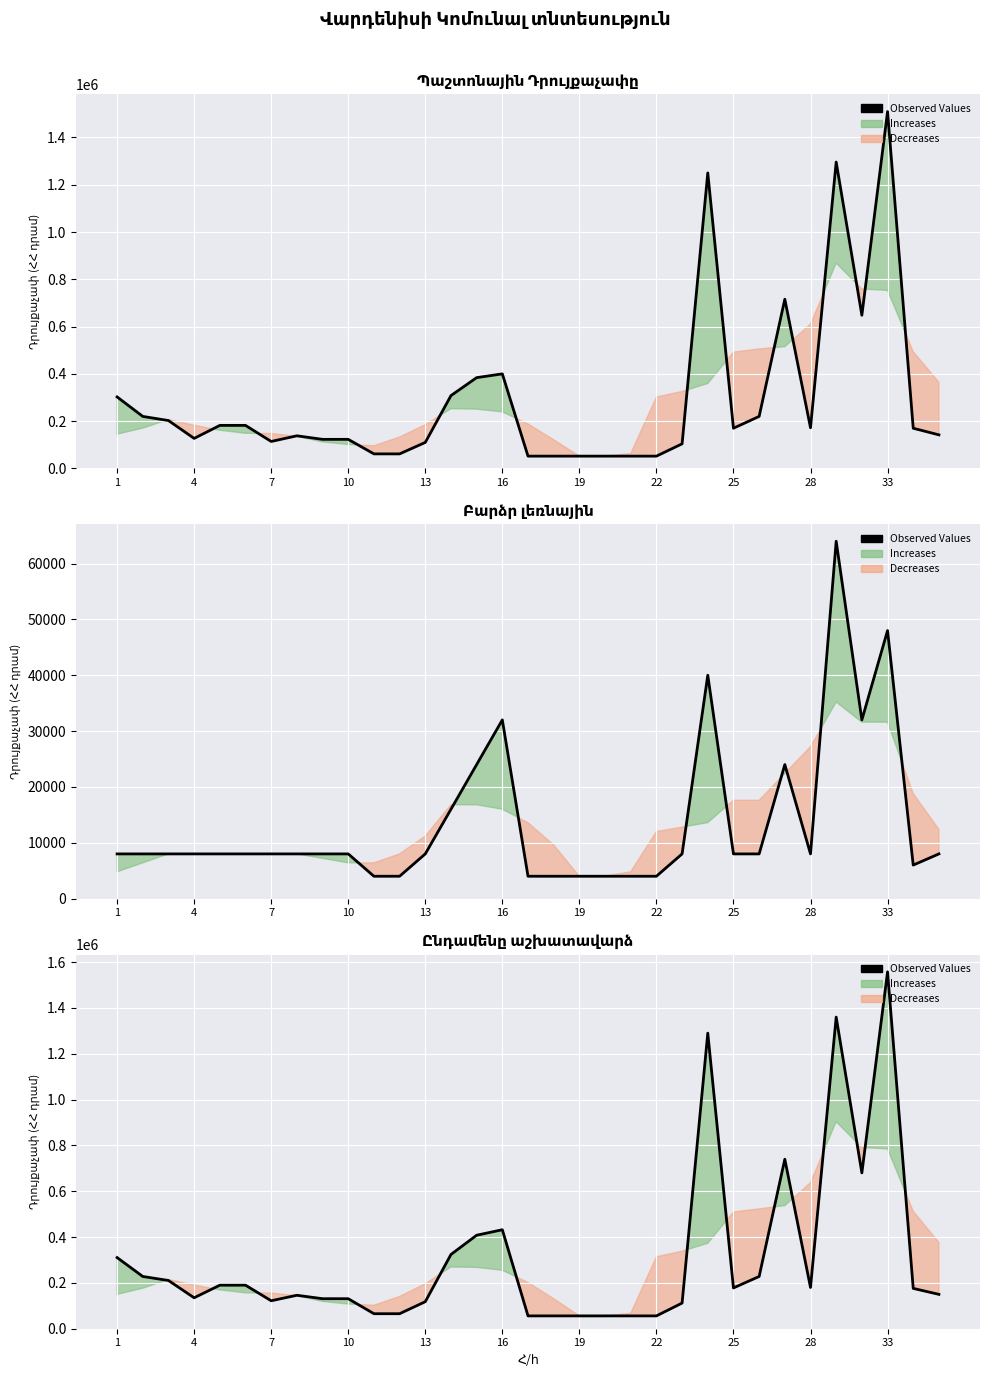

What is the difference between the maximum and minimum values?

1501600